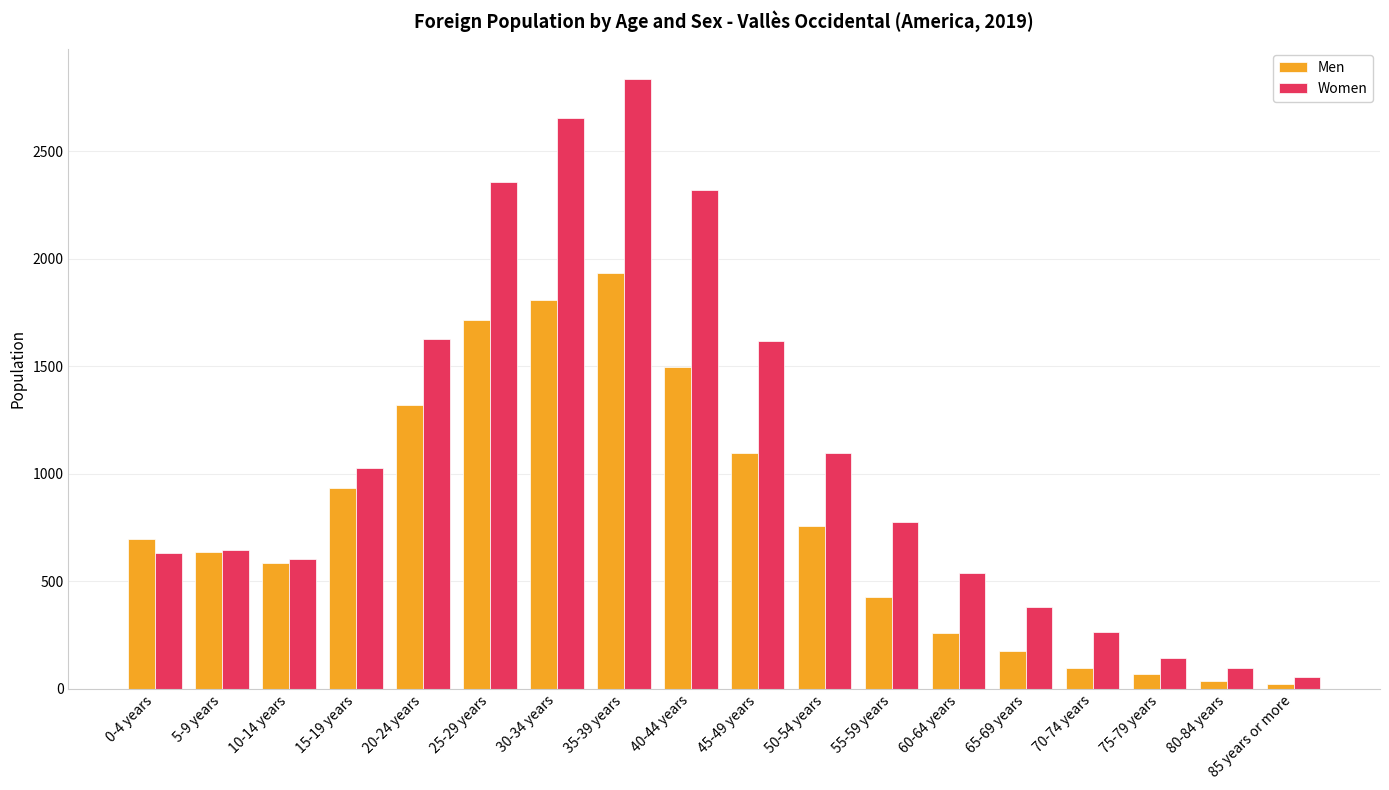

How many series are shown in this chart?

2